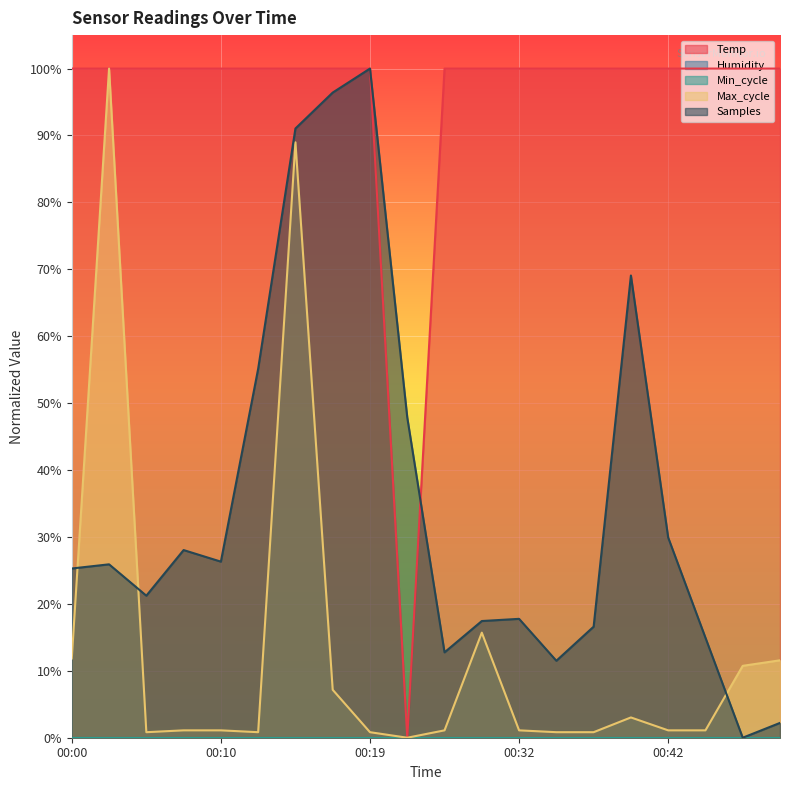

At which label is Max_cycle closest to 0?

00:25